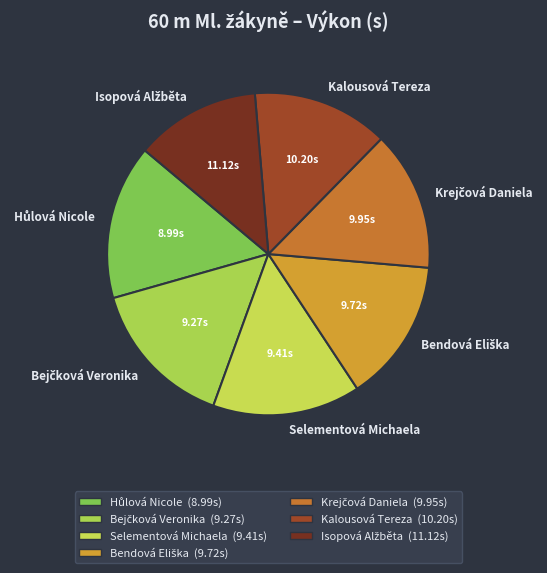

Is there any slice that represents more than half of the pie?

No